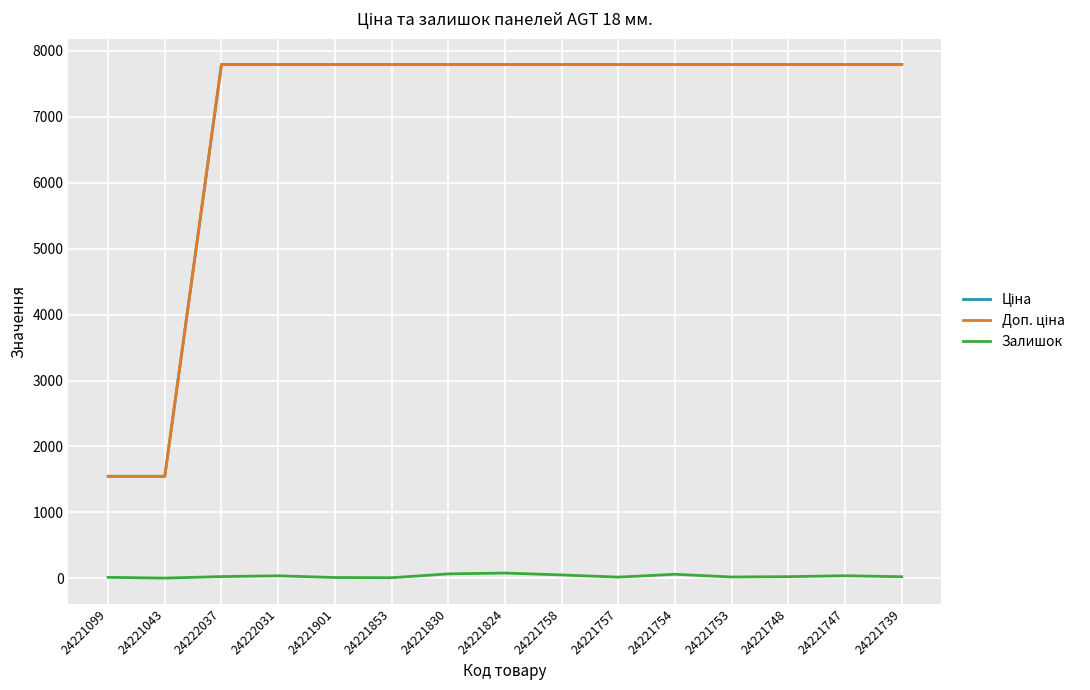

Does the chart have visible grid lines?

Yes